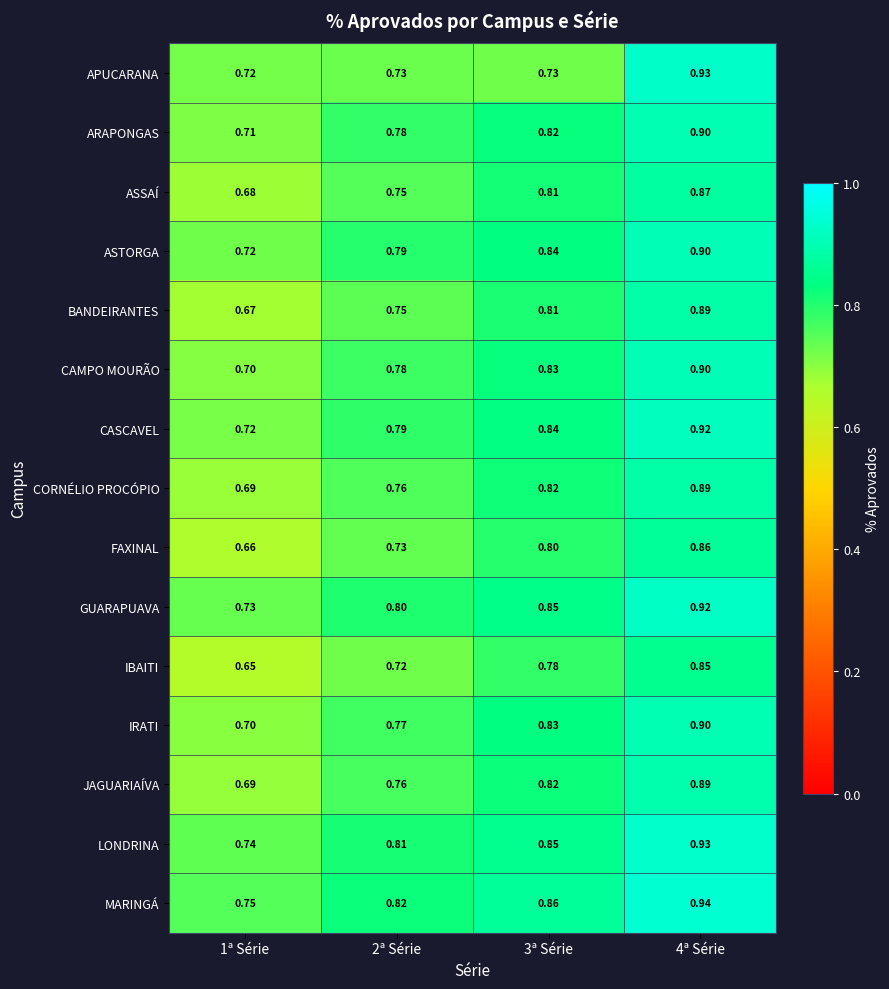

Which series changed the most between 3ª Série and 4ª Série?

APUCARANA